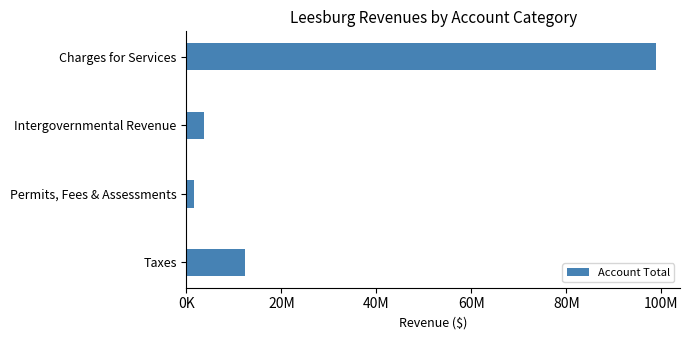

How many values are below 12386840?

2